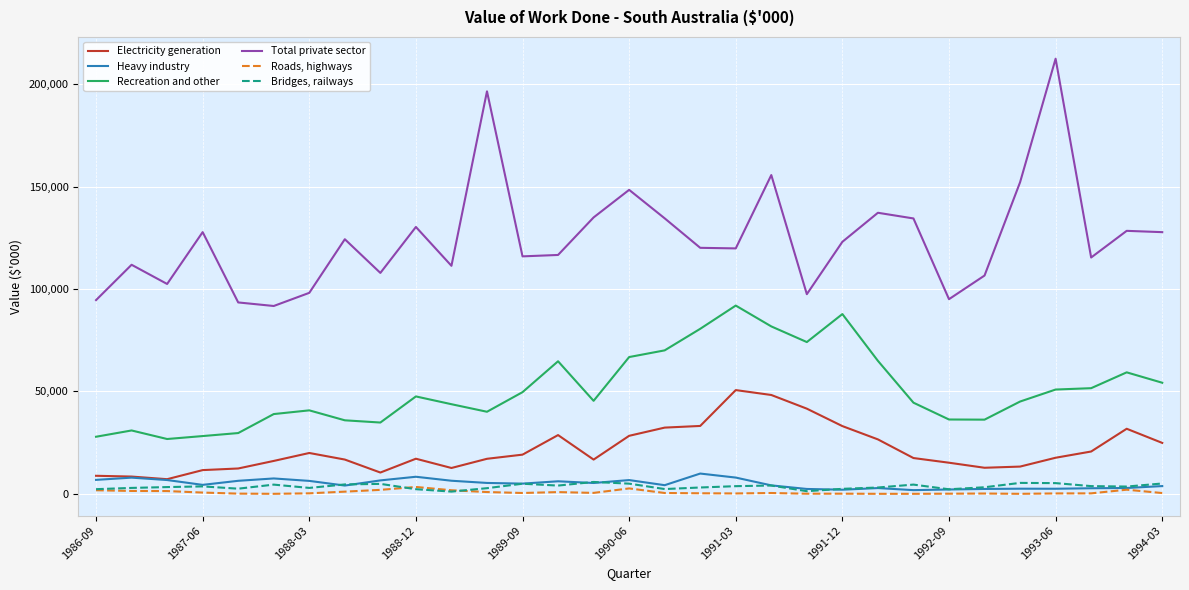

List the series in order of their peak value, highest first.

Total private sector, Recreation and other, Electricity generation, Heavy industry, Bridges, railways, Roads, highways